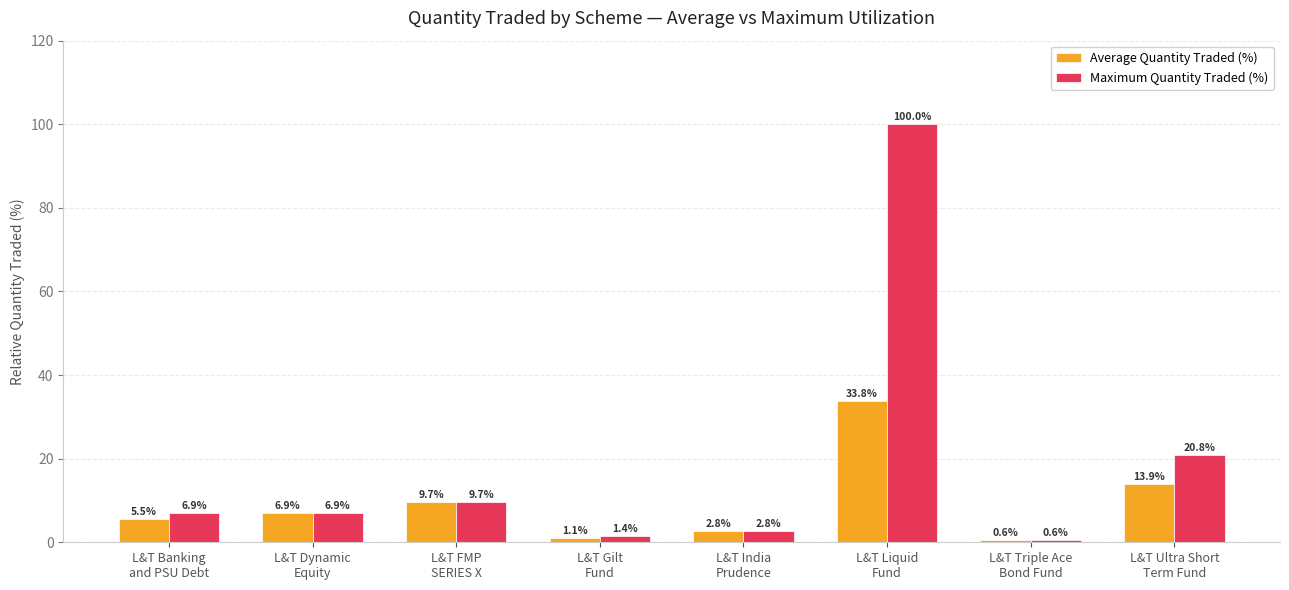

What is the value of the Average Quantity Traded (%) bar at the 4th from the left?

1.1